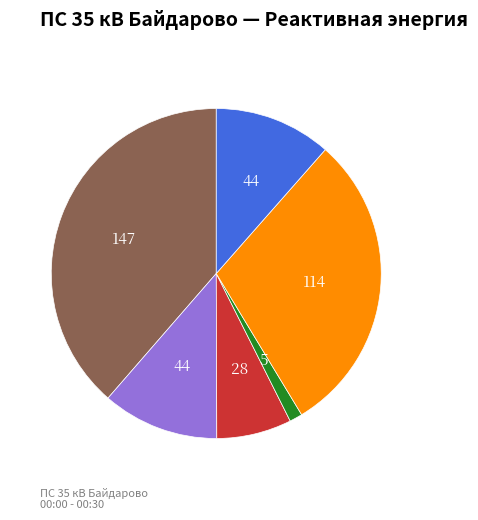

Does any single category account for the majority?

No